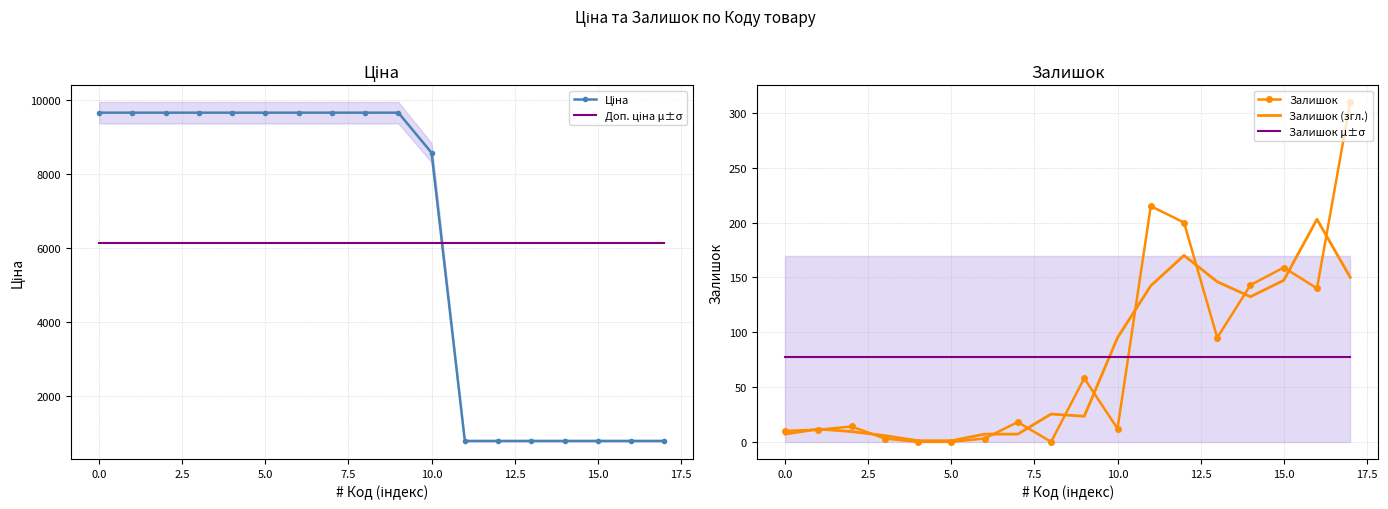

How many interior local peaks does the Залишок series have?

5